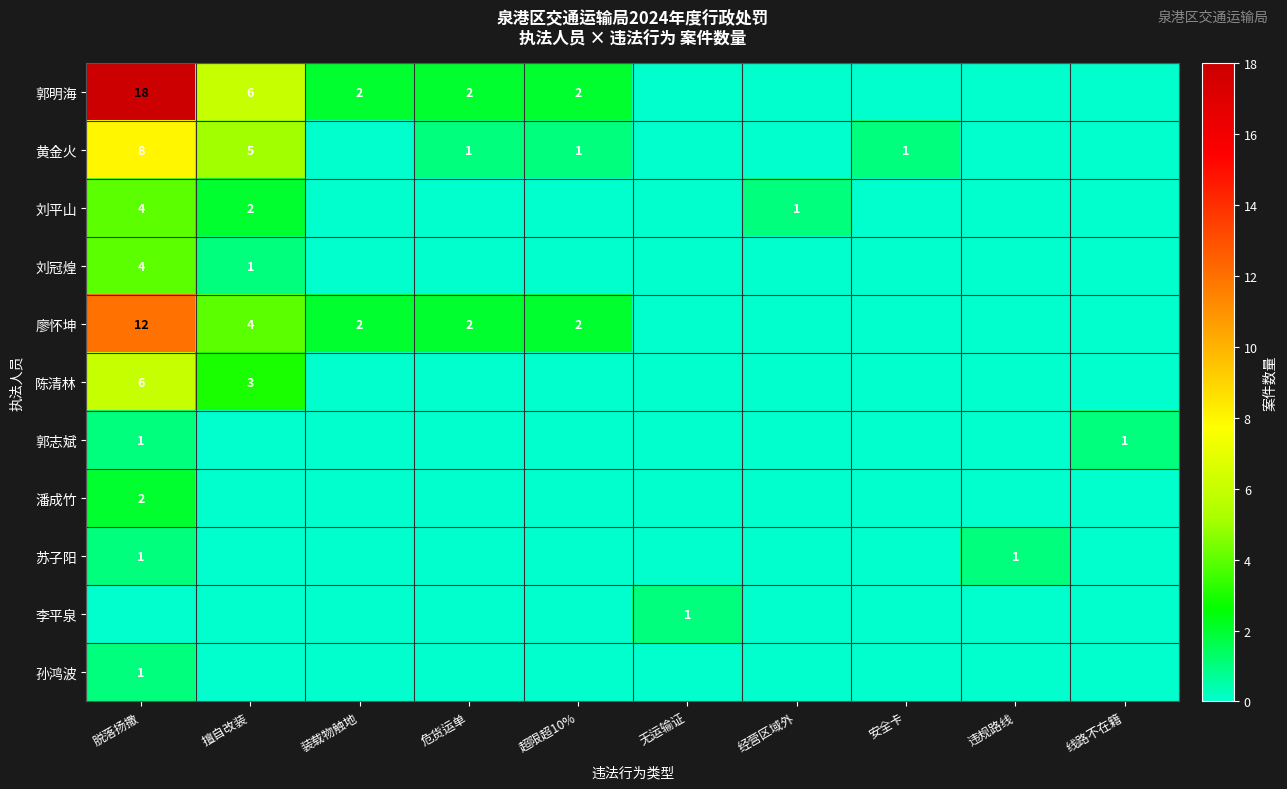

Is it true that 廖怀坤 equals 12 at 脱落扬撒?

True